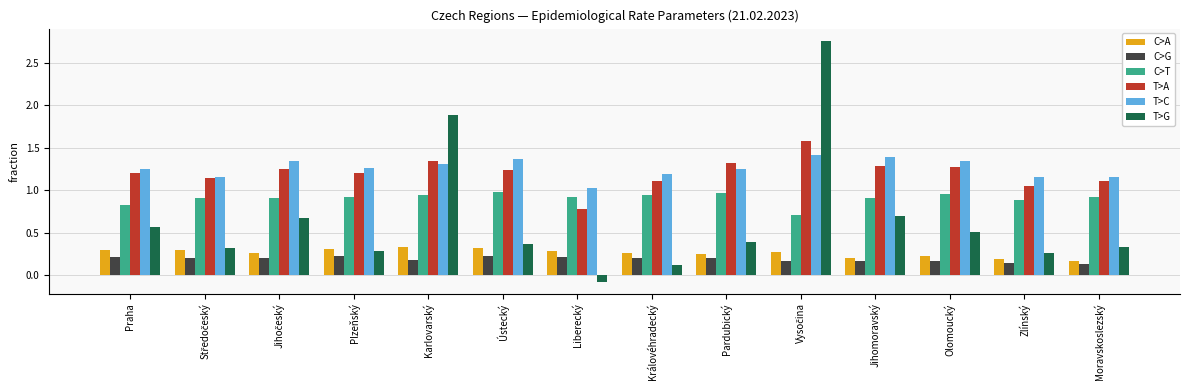

Which category has the lowest value across all series?

Liberecký